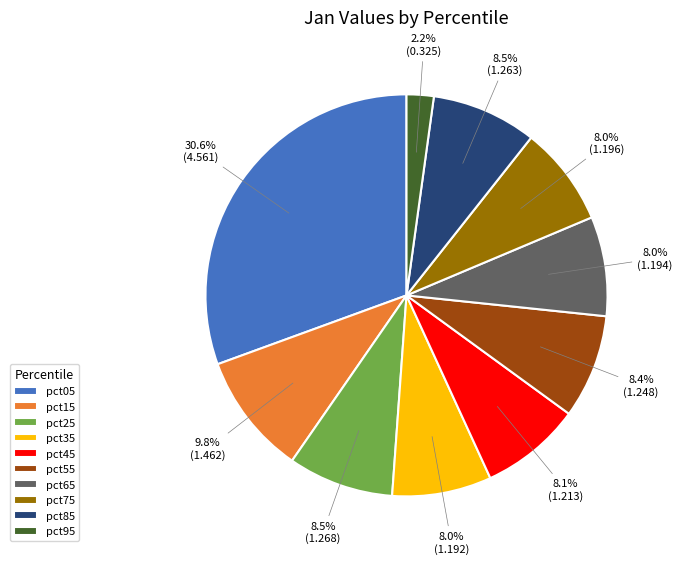

The pct25 slice represents 20% of the pie. True or false?

False